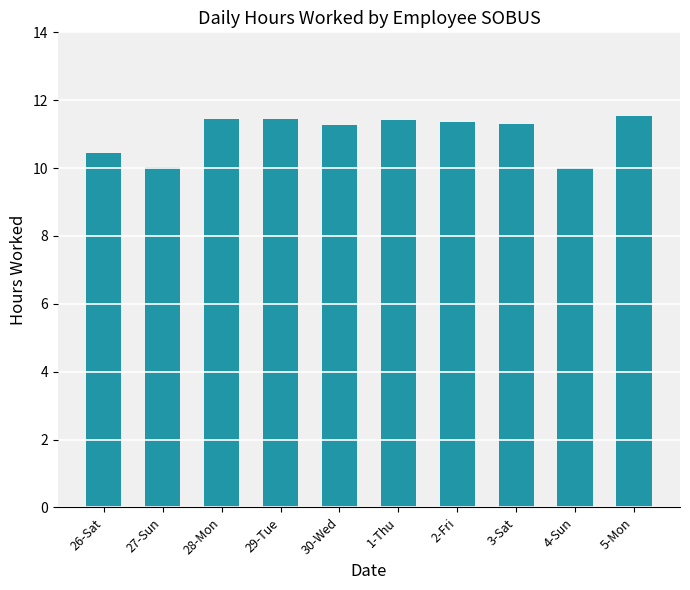

What is the sum of all values?

110.2